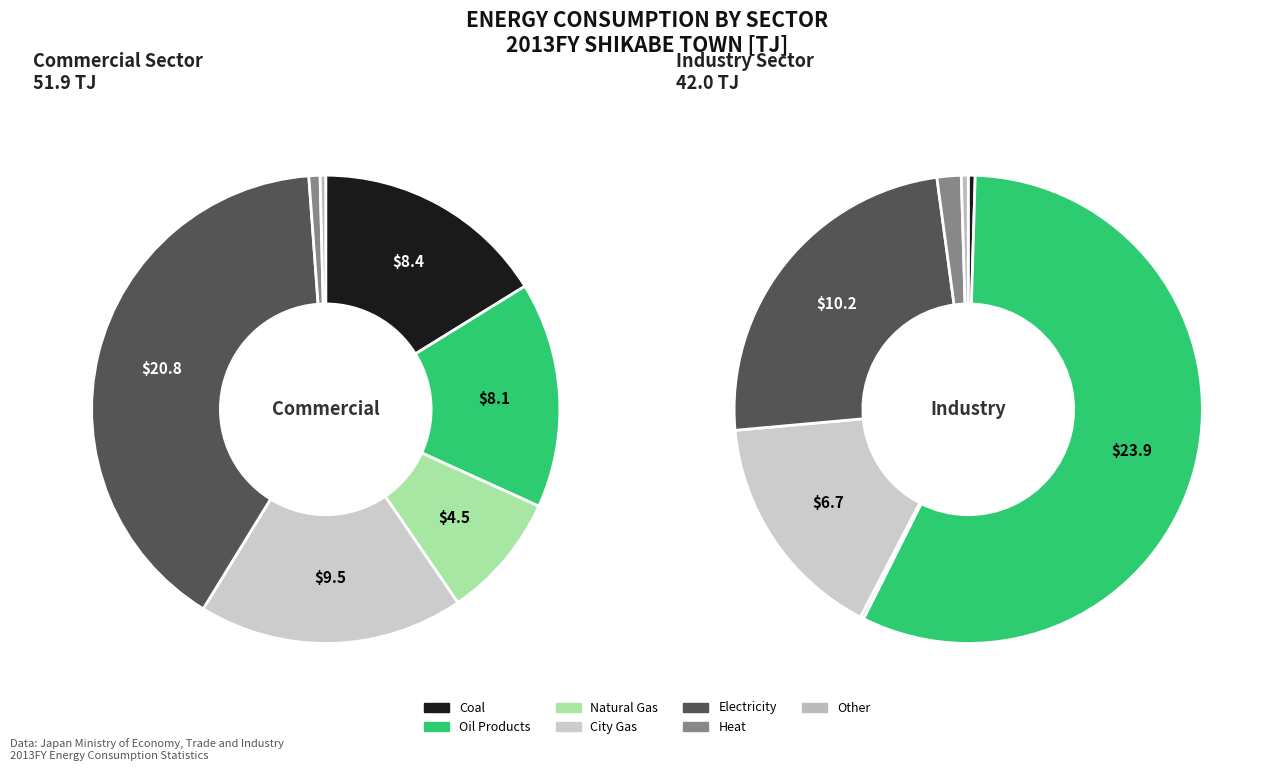

To the nearest percent, what portion does Electricity represent?

40%